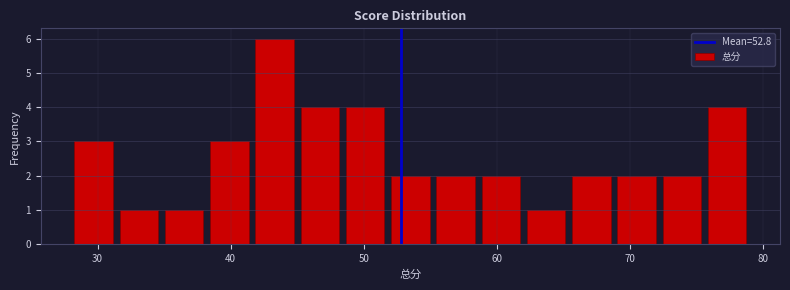

Read against the x-axis, roughly where is the centre of the tallest bar?

43